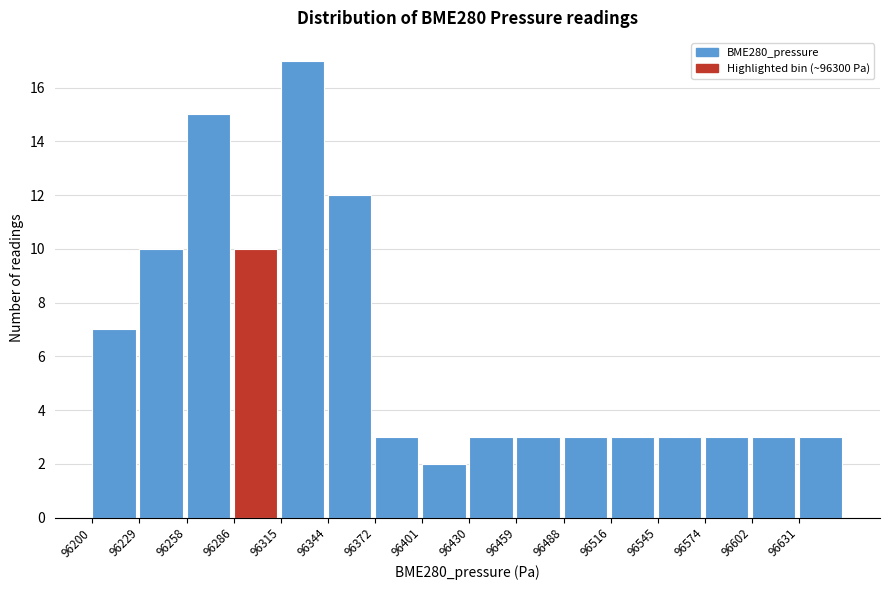

Reading left to right, list every bar in this chart as the range it spans on the x-axis followed by its height. Neither the bar edges nor the heights are printed on the chart, so give them approximately, as read against the axes.

96200 to 96230: 7
96230 to 96260: 10
96260 to 96285: 15
96285 to 96315: 10
96315 to 96345: 17
96345 to 96375: 12
96375 to 96400: 3
96400 to 96430: 2
96430 to 96460: 3
96460 to 96490: 3
96490 to 96515: 3
96515 to 96545: 3
96545 to 96575: 3
96575 to 96605: 3
96605 to 96630: 3
96630 to 96660: 3